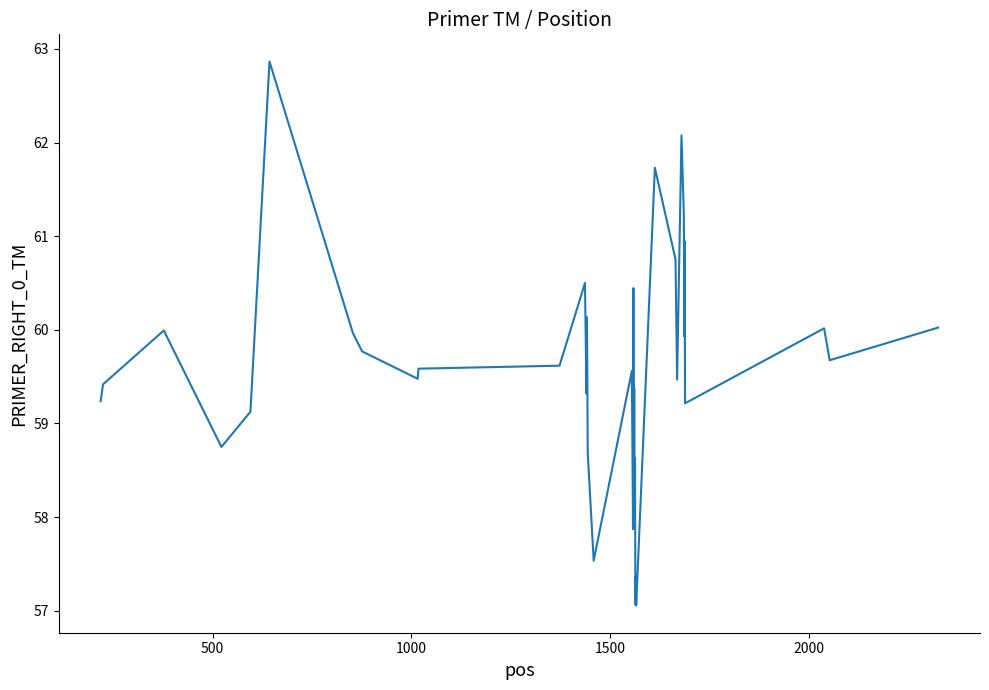

What is the smallest value displayed?

57.1